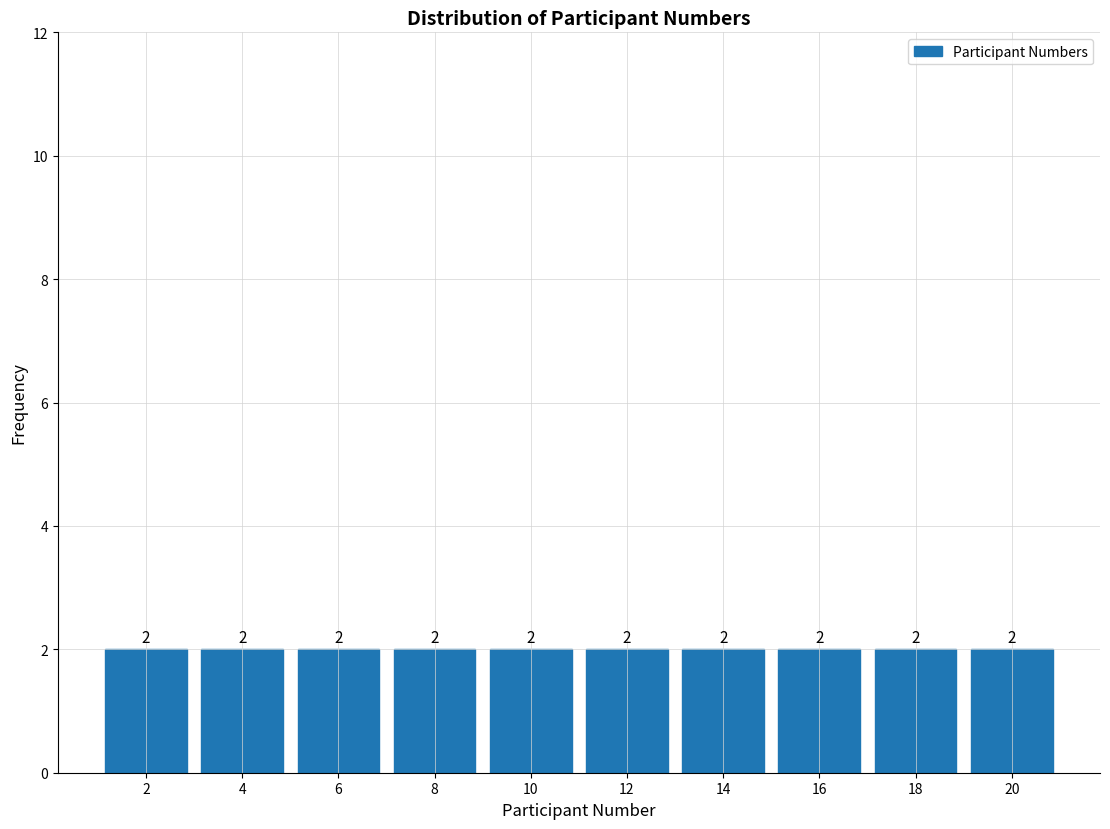

How tall is the bar that spans 11 to 13 on the x-axis?

2